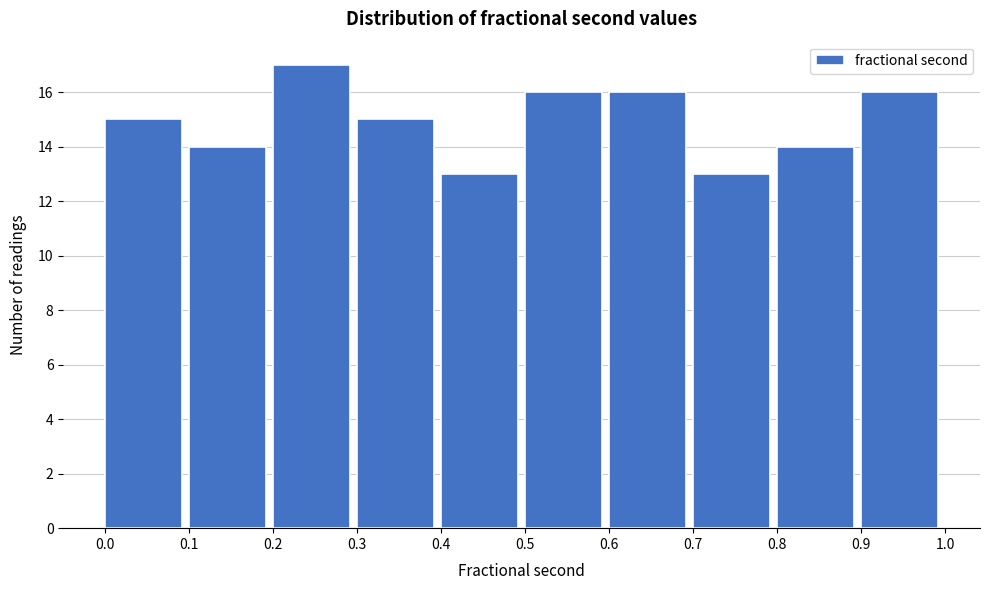

Reading left to right, transcribe this chart: for each bar, give the range it covers on the x-axis and its height. The values are not printed on the chart, so give them approximately, as read against the axis.

0.0 to 0.1: 15
0.1 to 0.2: 14
0.2 to 0.3: 17
0.3 to 0.4: 15
0.4 to 0.5: 13
0.5 to 0.6: 16
0.6 to 0.7: 16
0.7 to 0.8: 13
0.8 to 0.9: 14
0.9 to 1.0: 16